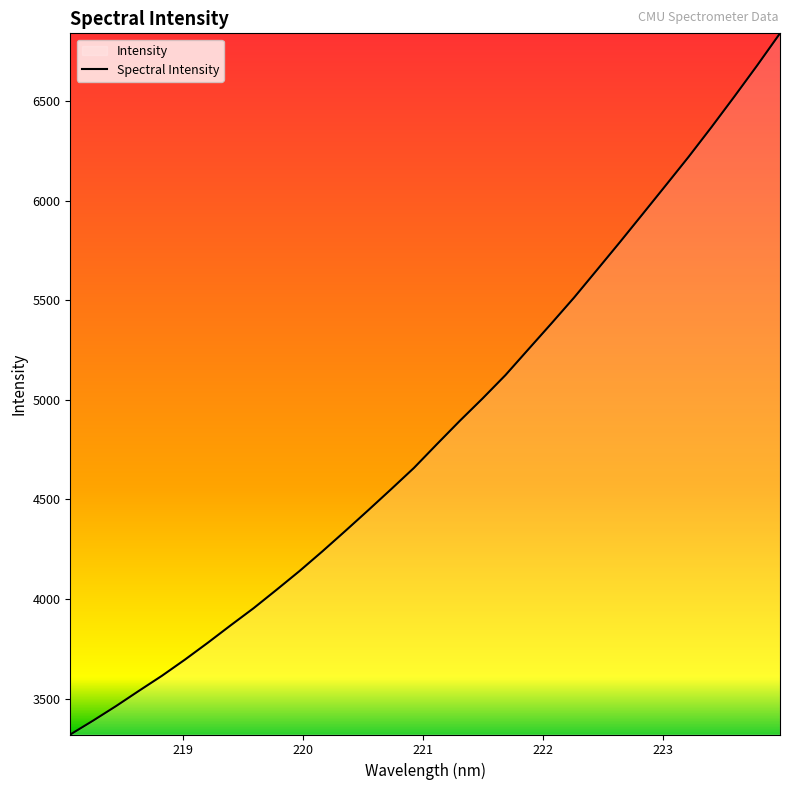

How many data points are less than 4777?

16